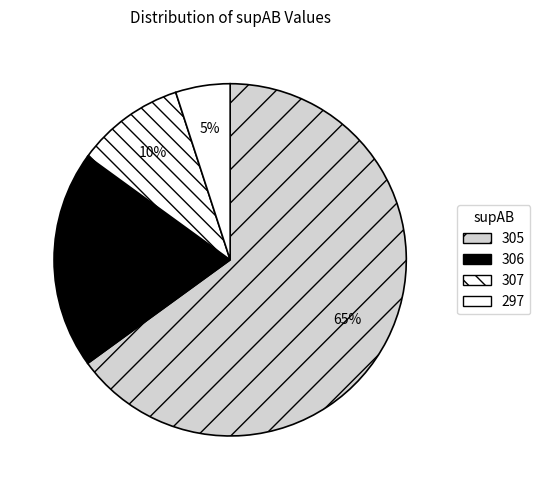

How many segments does this pie chart have?

4